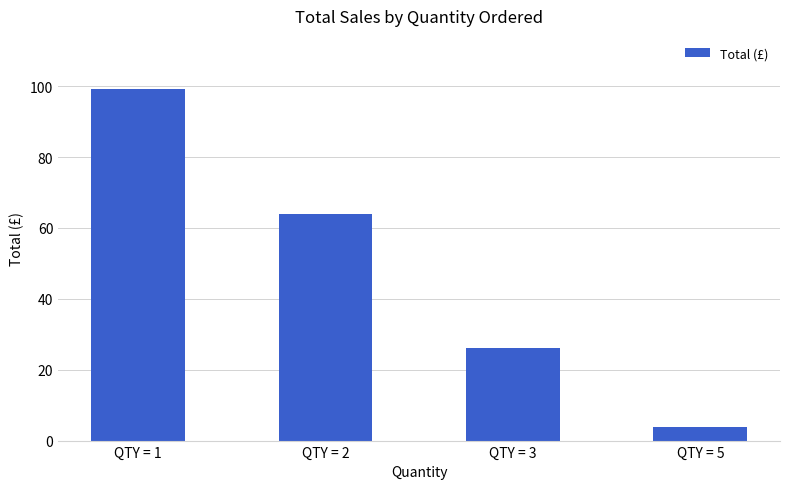

Which has a higher value, QTY = 3 or QTY = 2?

QTY = 2